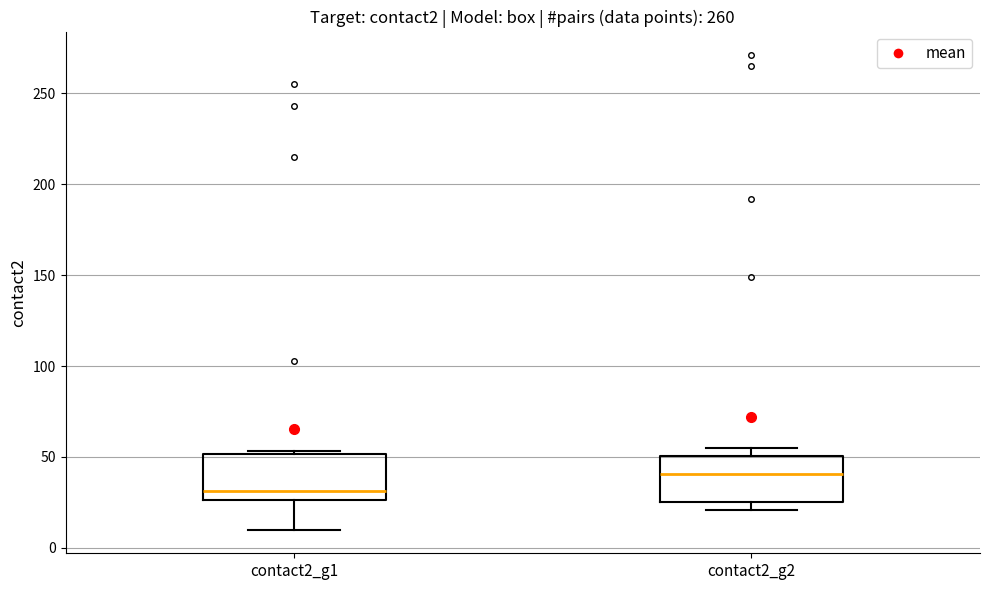

Reading left to right, read every box against the y-axis: the position of its median line, the range the box covers, and the ends of its whiskers. The values are not printed on the chart, so give them approximately, as read against the axis.

contact2_g1: median 30, box 25 to 50, whiskers 10 to 55
contact2_g2: median 40, box 25 to 50, whiskers 20 to 55